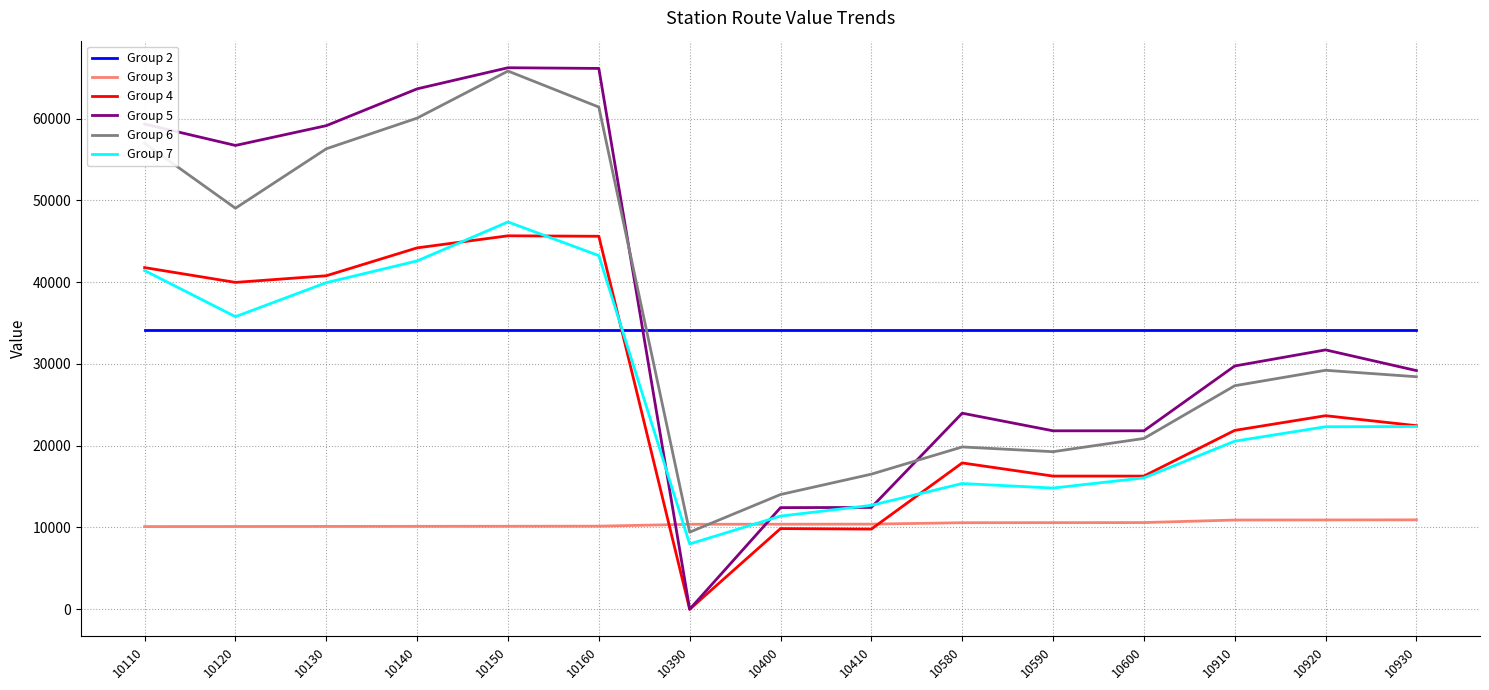

True or false: Group 5 and Group 2 cross at least once.

True